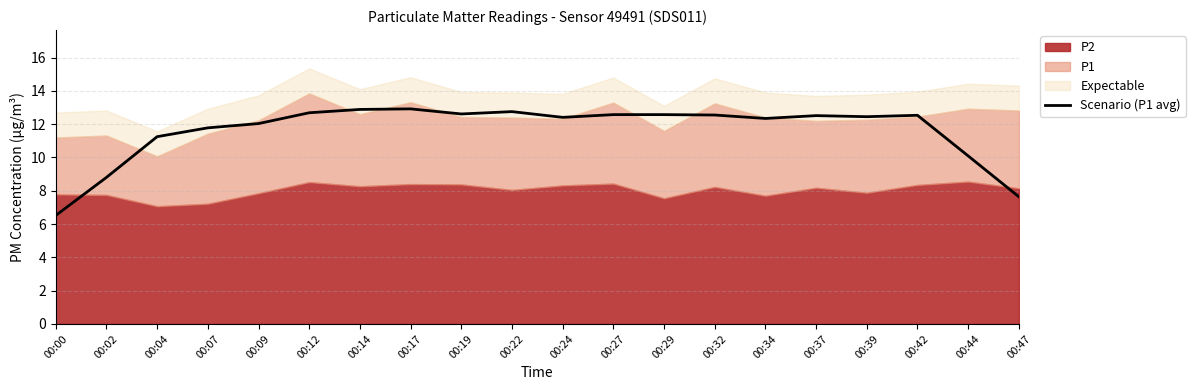

List the labels in order of value, largest first.

00:17, 00:14, 00:22, 00:12, 00:19, 00:27, 00:29, 00:32, 00:42, 00:37, 00:39, 00:24, 00:34, 00:09, 00:07, 00:04, 00:44, 00:02, 00:47, 00:00